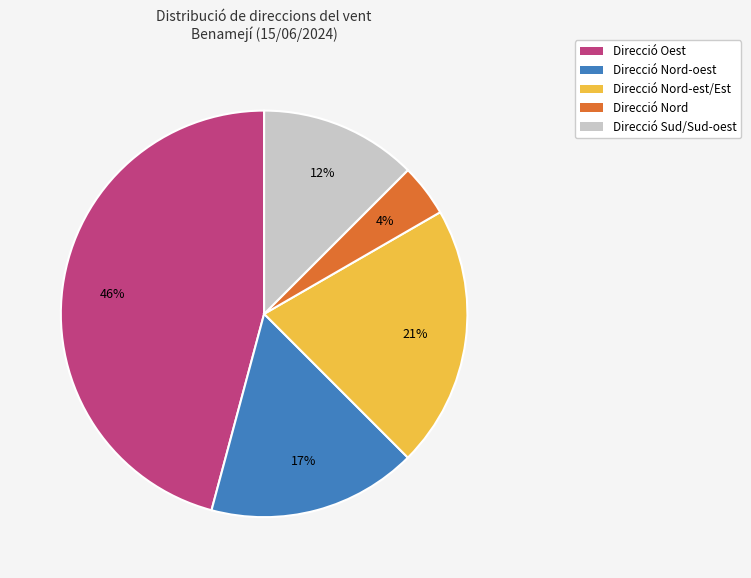

Is the sum of Direcció Nord-oest and Direcció Nord greater than half?

No